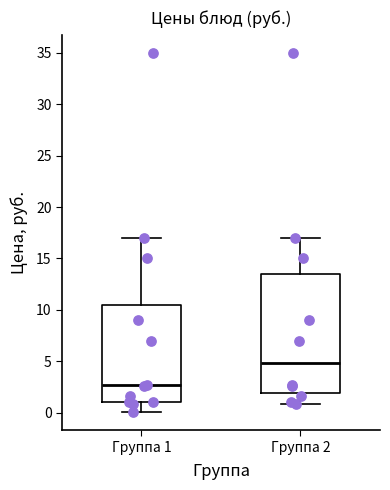

Reading left to right, read every box against the y-axis: the position of its median line, the range the box covers, and the ends of its whiskers. The values are not printed on the chart, so give them approximately, as read against the axis.

Группа 1: median 2.5, box 1.0 to 10.5, whiskers 0.0 to 17.0
Группа 2: median 5.0, box 2.0 to 13.5, whiskers 1.0 to 17.0